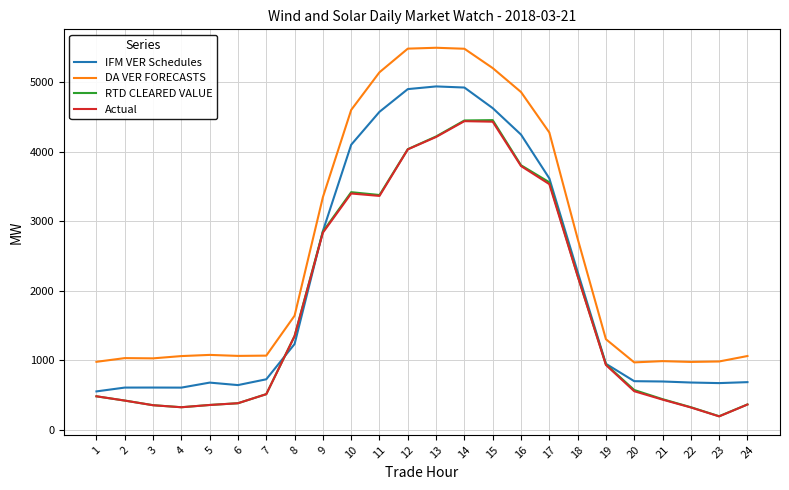

Is it true that Actual equals 3793.8 at 16?

True